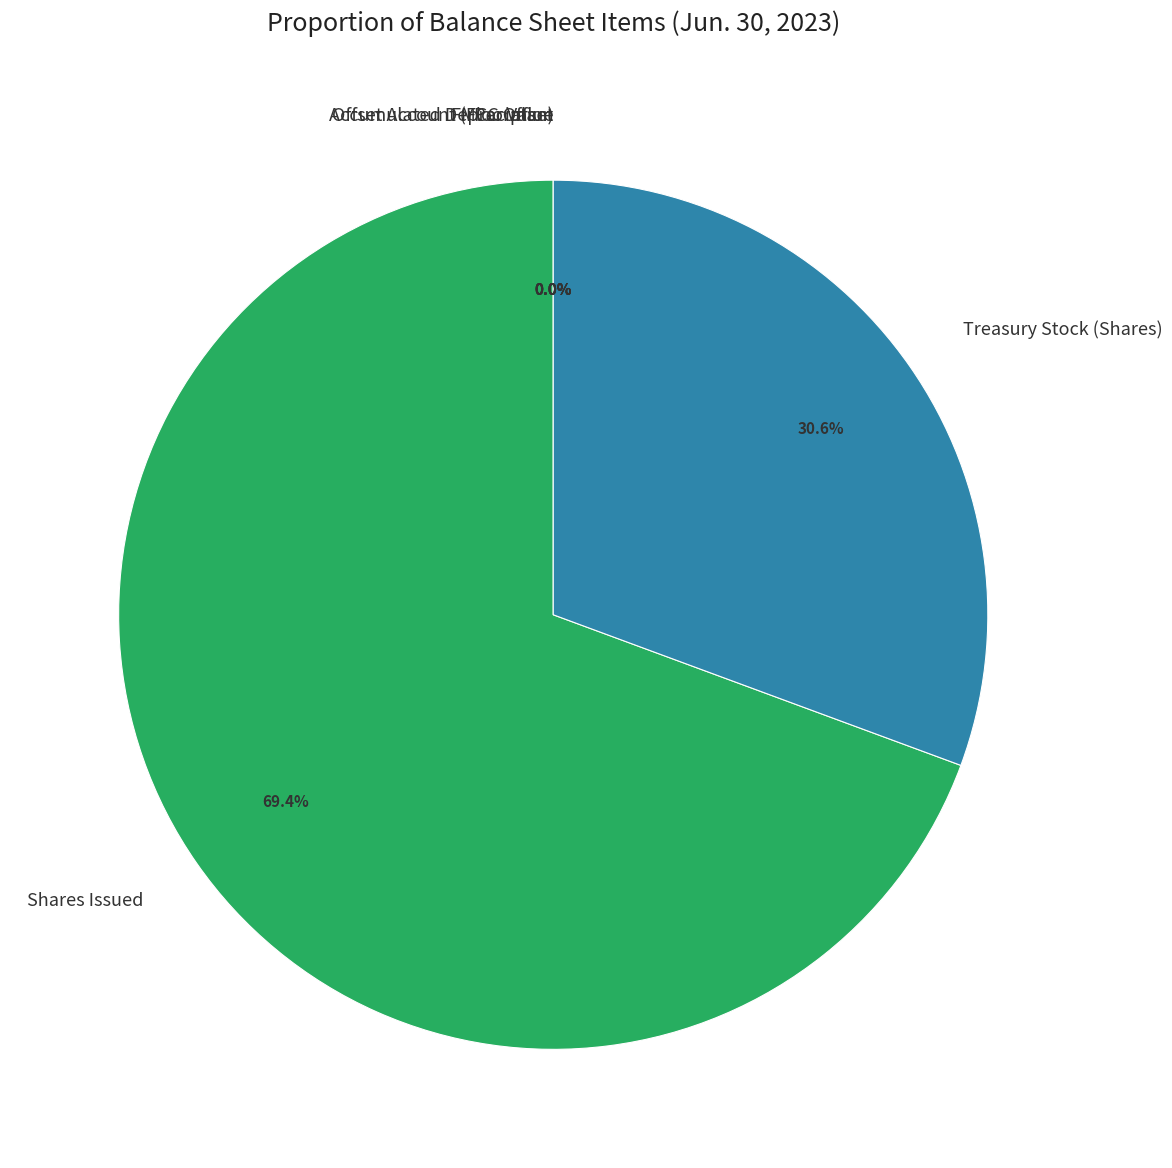

How many slices are in this pie chart?

6